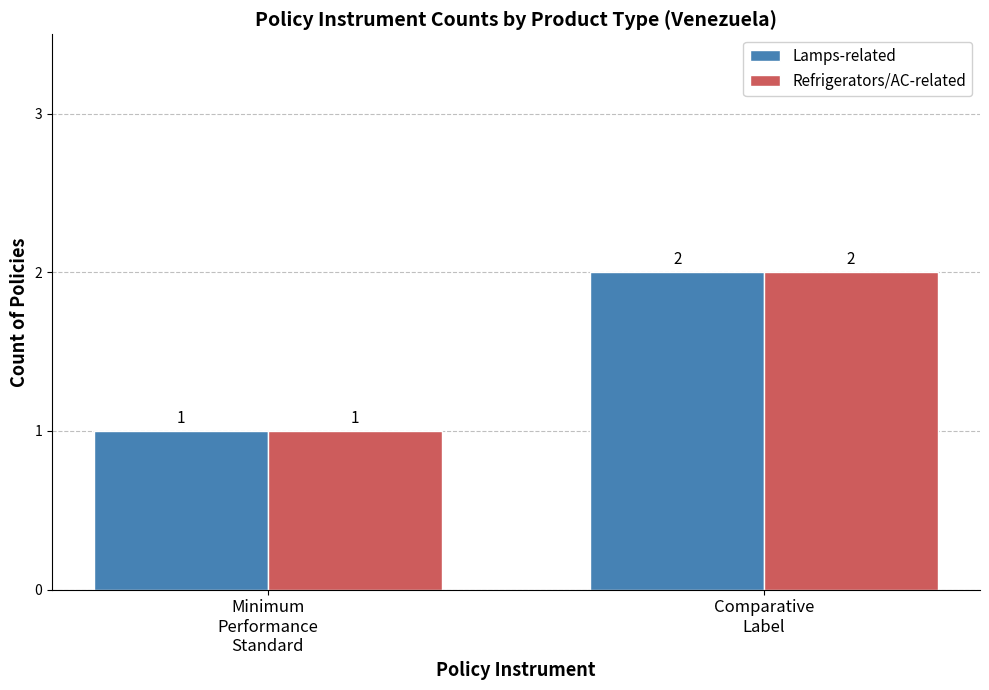

What is the lowest value of the Refrigerators/AC-related series?

1